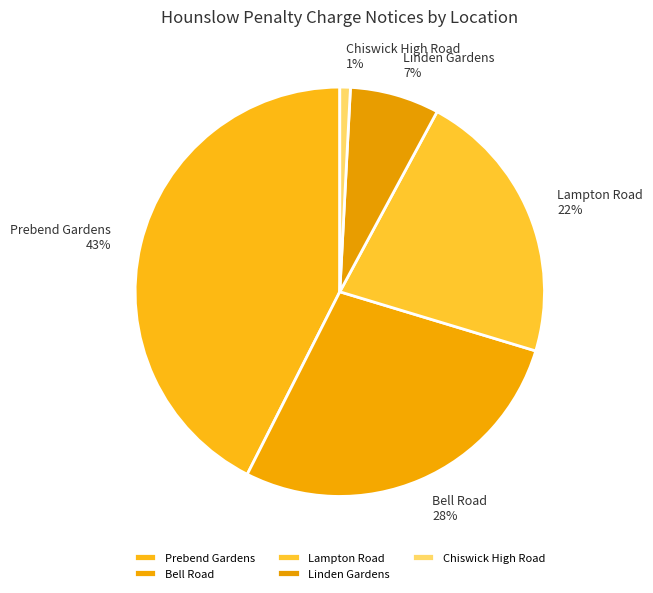

To the nearest percent, what is the difference between the largest and smallest slice percentages?

42%